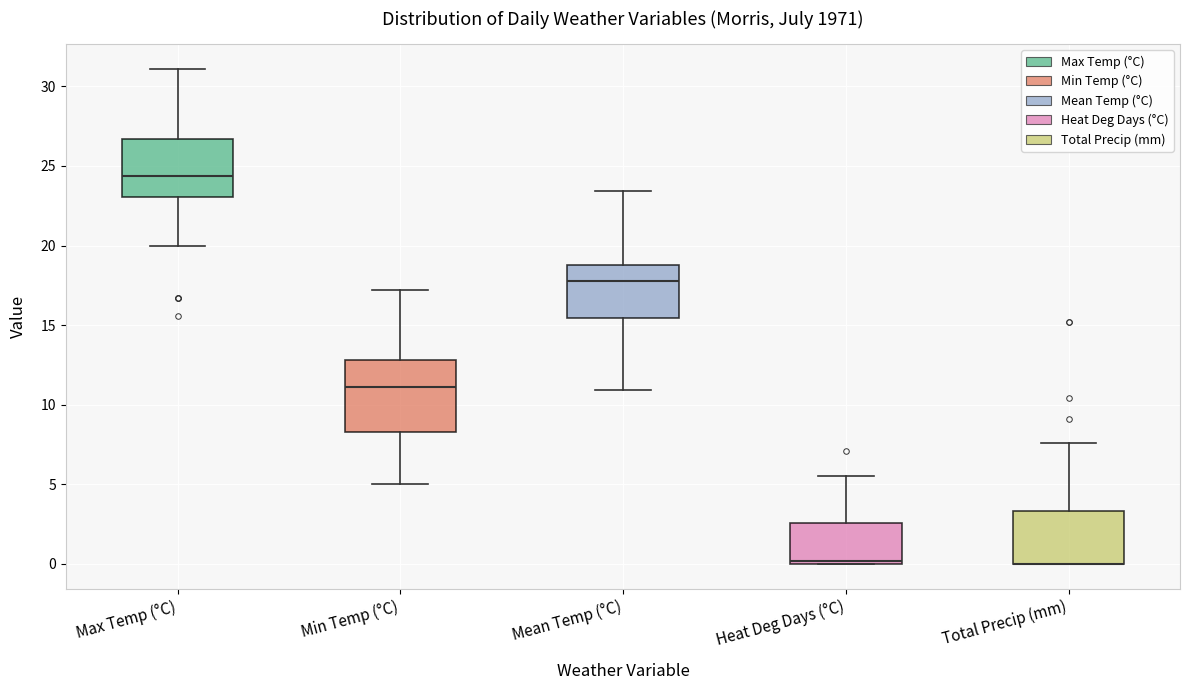

Reading left to right, read every box against the y-axis: the position of its median line, the range the box covers, and the ends of its whiskers. The values are not printed on the chart, so give them approximately, as read against the axis.

Max Temp (°C): median 24.5, box 23.0 to 26.5, whiskers 20.0 to 31.0
Min Temp (°C): median 11.0, box 8.5 to 13.0, whiskers 5.0 to 17.0
Mean Temp (°C): median 18.0, box 15.5 to 19.0, whiskers 11.0 to 23.5
Heat Deg Days (°C): median 0.0 (just above the box's lower edge), box 0.0 to 2.5, whiskers 0.0 to 5.5
Total Precip (mm): median 0.0 (drawn on the box's lower edge), box 0.0 to 3.5, whiskers 0.0 to 7.5